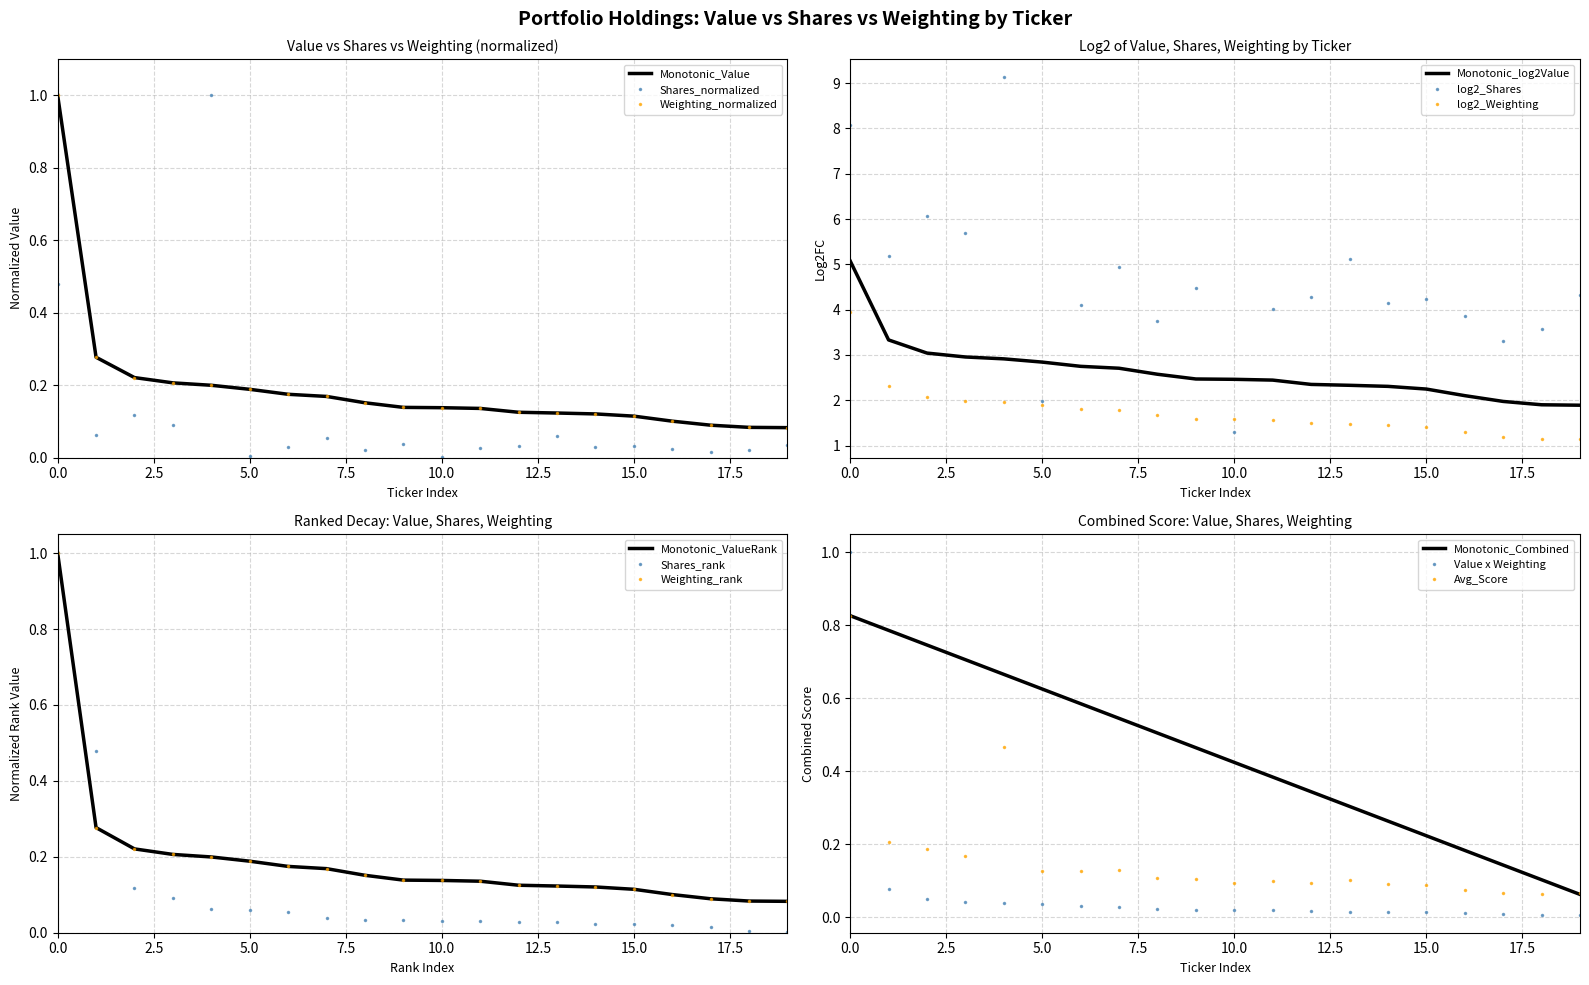

Which series ends up on top after the final intersection of Weighting_normalized and Shares_normalized?

Weighting_normalized